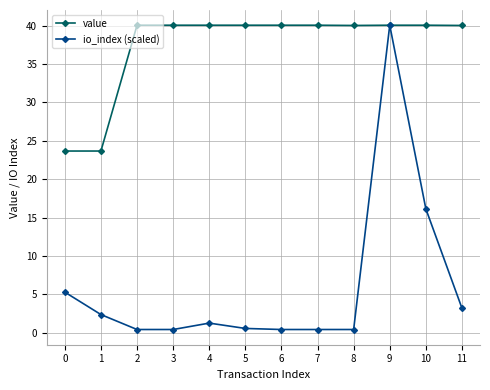

Rank the series at 6 from highest to lowest value.

value, io_index (scaled)